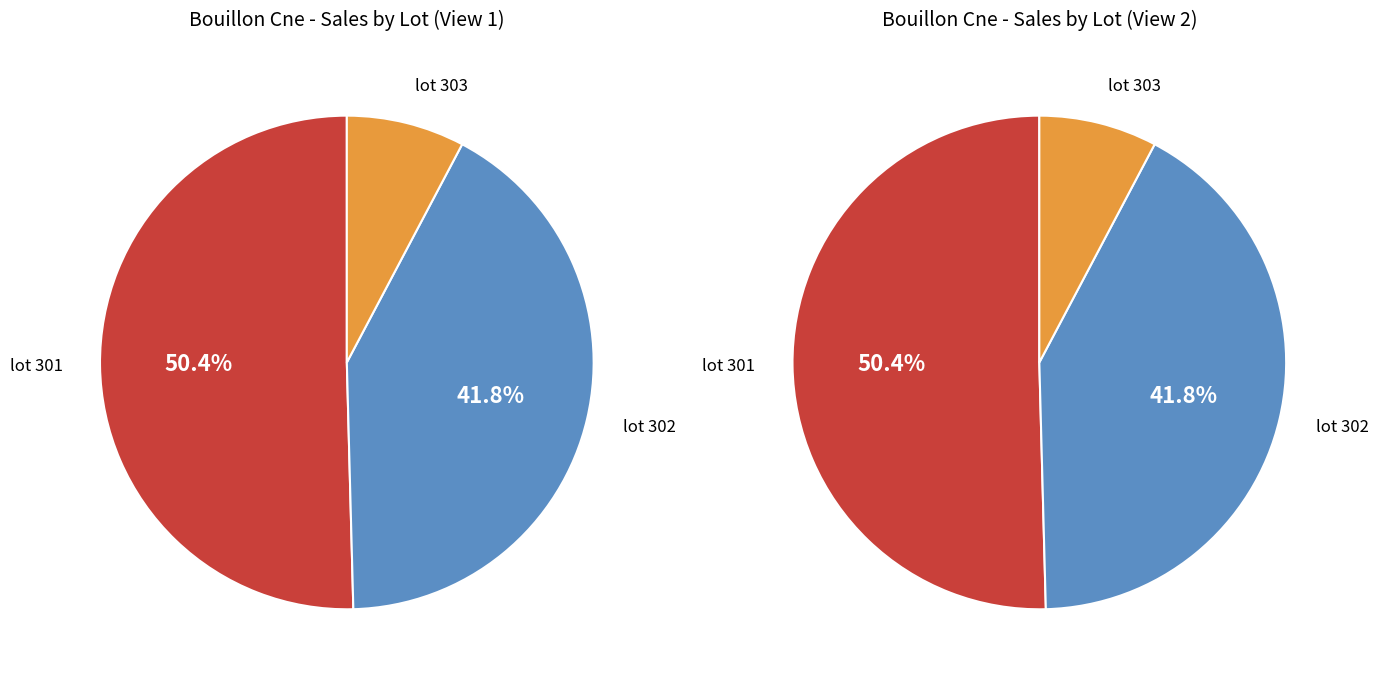

Approximately how many times larger is the value at lot 302 compared to lot 303?

5.4